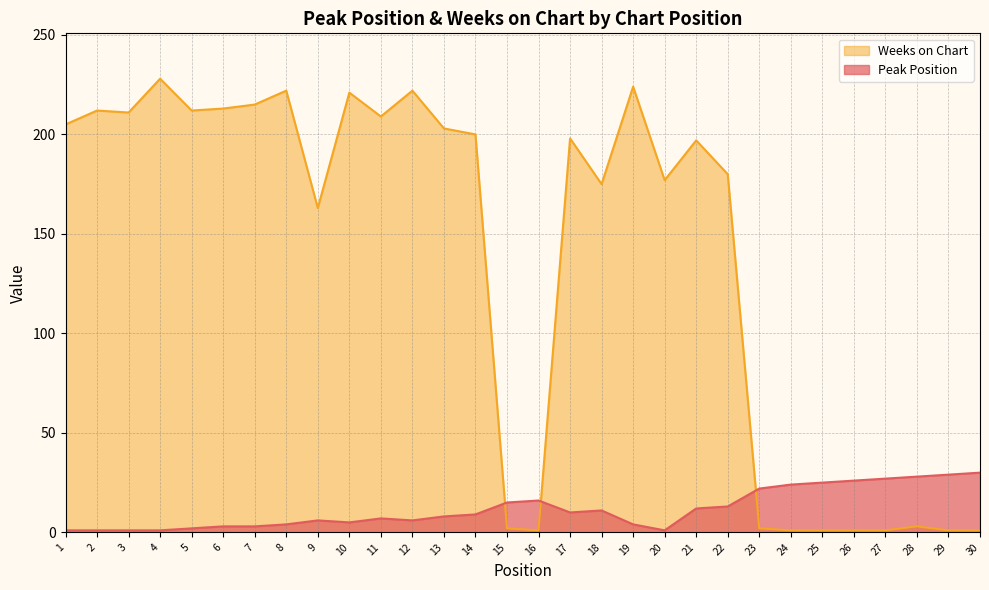

Which series has the largest range (max minus min)?

Weeks on Chart